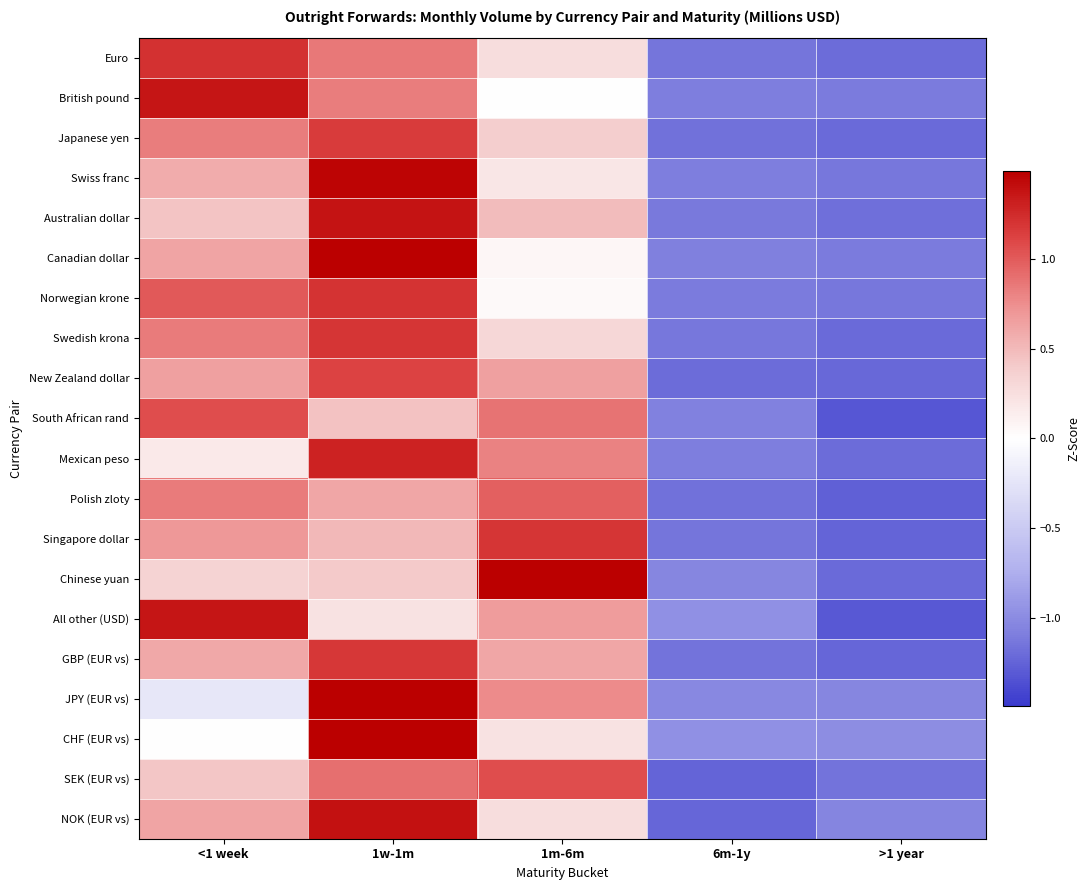

What is the minimum value shown in the chart?

-1.3